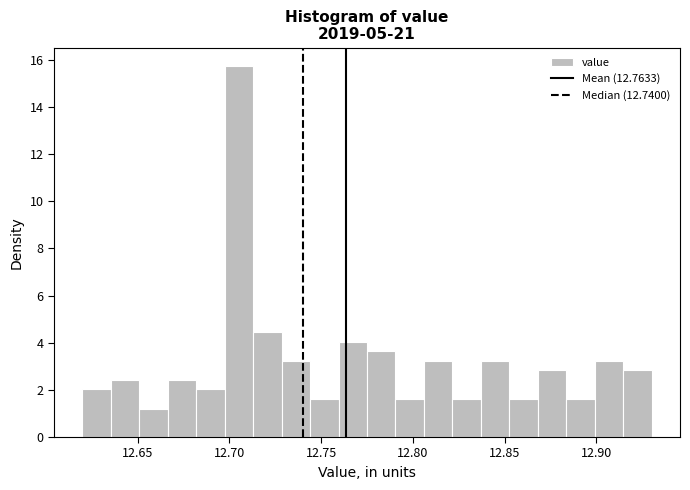

Around what value on the x-axis is the tallest bar? Give the approximate position of its centre, as read against the axis.

12.705